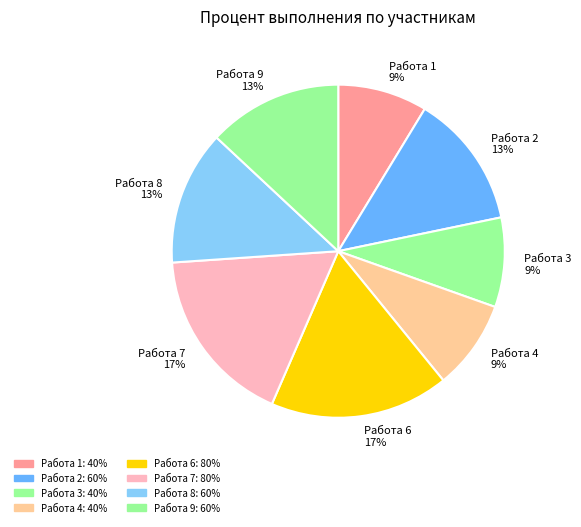

To the nearest percent, what percentage of the pie is Работа 8?

13%